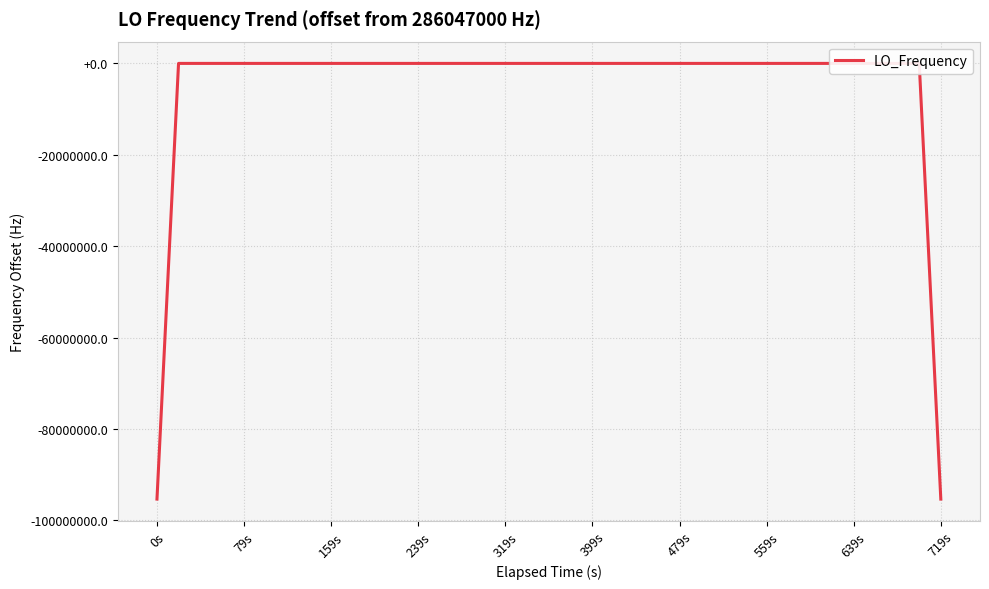

What is the smallest value displayed?

-95349001.5